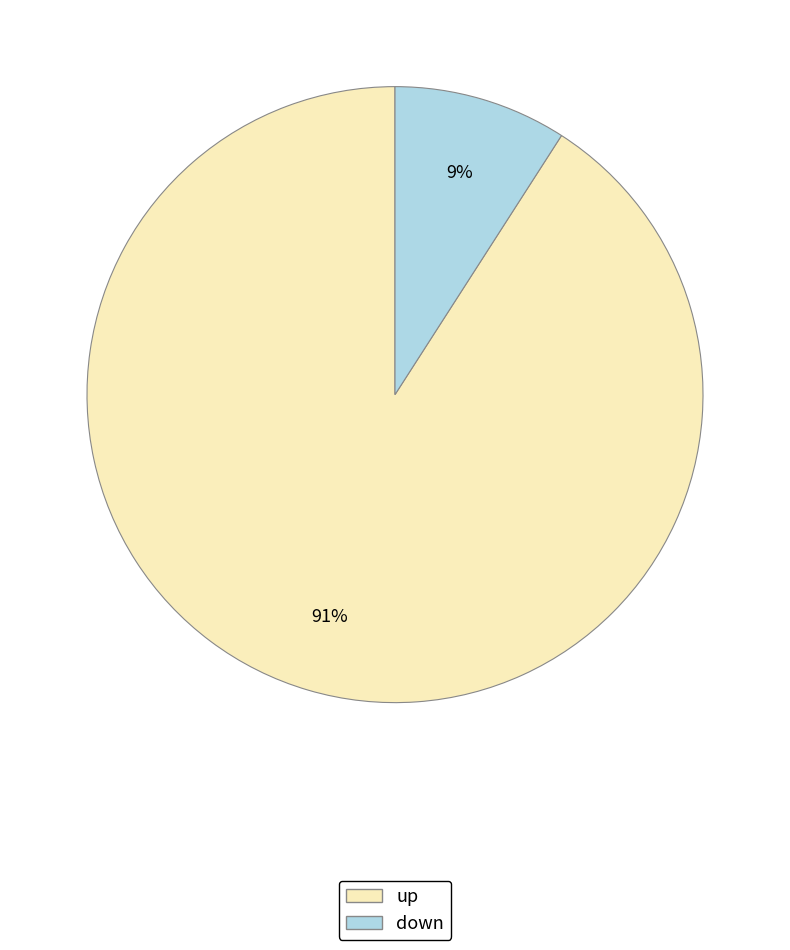

Rank the categories by value from lowest to highest.

down, up